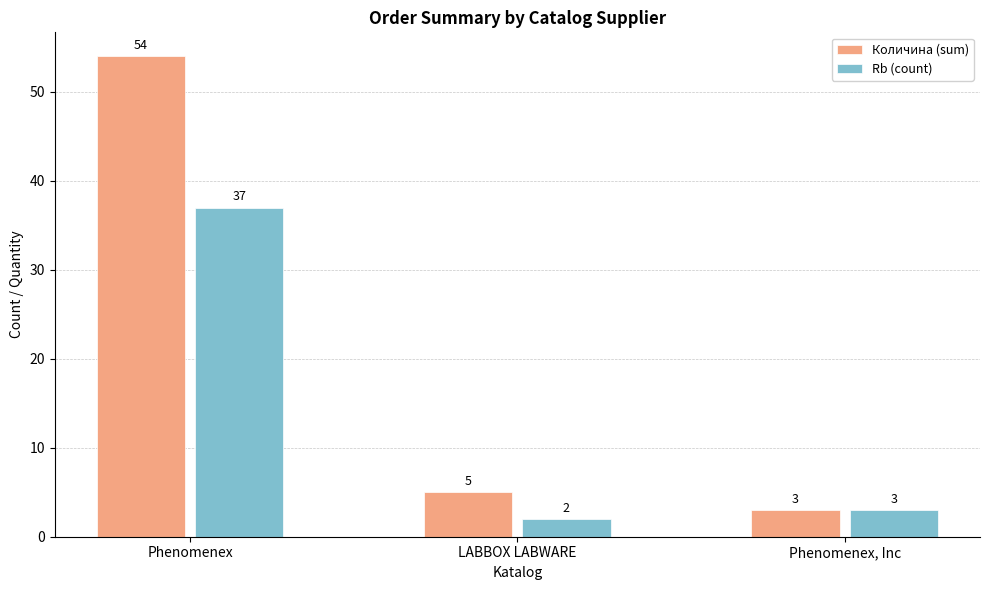

At how many categories does at least one series exceed 21?

1